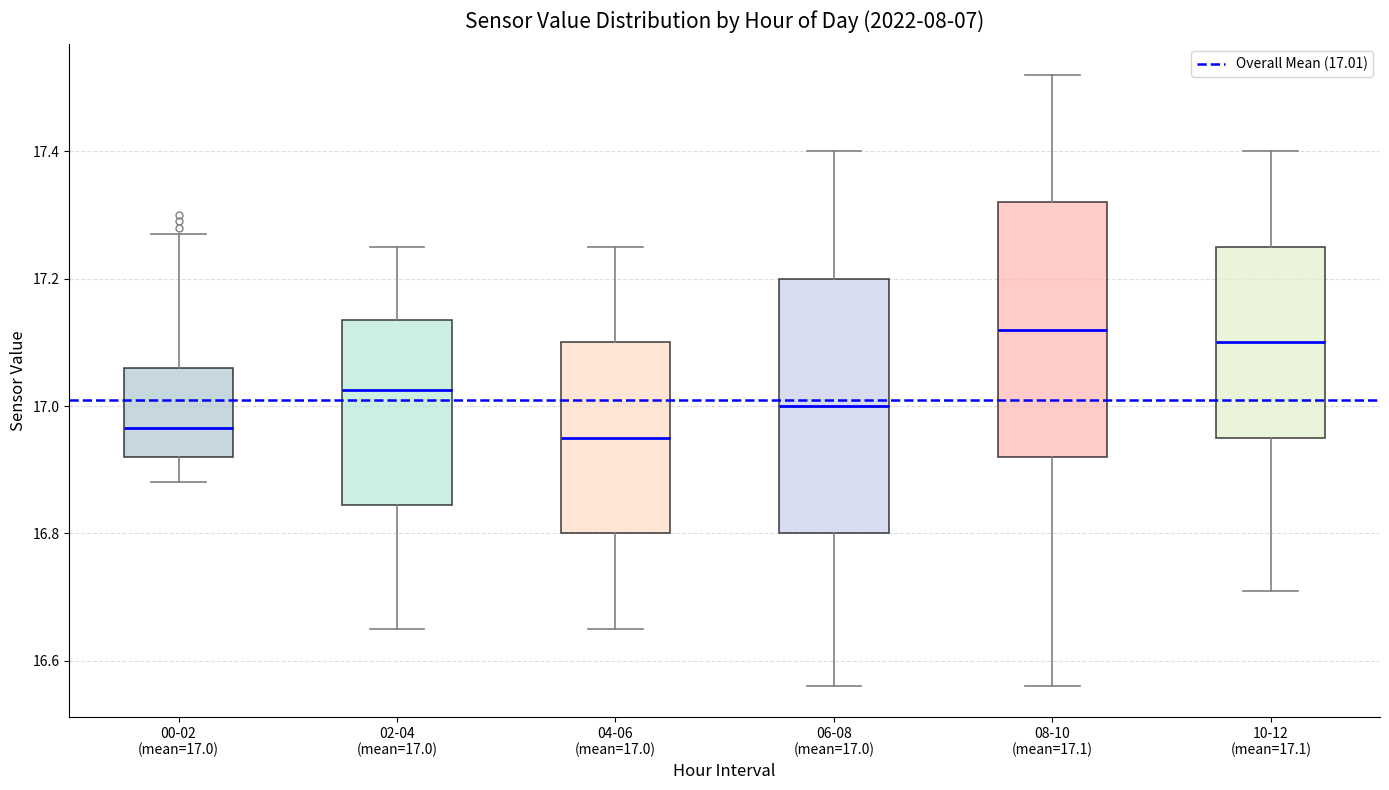

Reading left to right, transcribe this box plot: for each box, give where its median line is, the range the box spans, and where its two whiskers end, as read against the y-axis. The values are not printed on the chart, so give them approximately, as read against the axis.

00-02 (mean=17.0): median 16.96, box 16.92 to 17.06, whiskers 16.88 to 17.28
02-04 (mean=17.0): median 17.02, box 16.84 to 17.14, whiskers 16.66 to 17.26
04-06 (mean=17.0): median 16.96, box 16.80 to 17.10, whiskers 16.66 to 17.26
06-08 (mean=17.0): median 17.00, box 16.80 to 17.20, whiskers 16.56 to 17.40
08-10 (mean=17.1): median 17.12, box 16.92 to 17.32, whiskers 16.56 to 17.52
10-12 (mean=17.1): median 17.10, box 16.96 to 17.26, whiskers 16.72 to 17.40